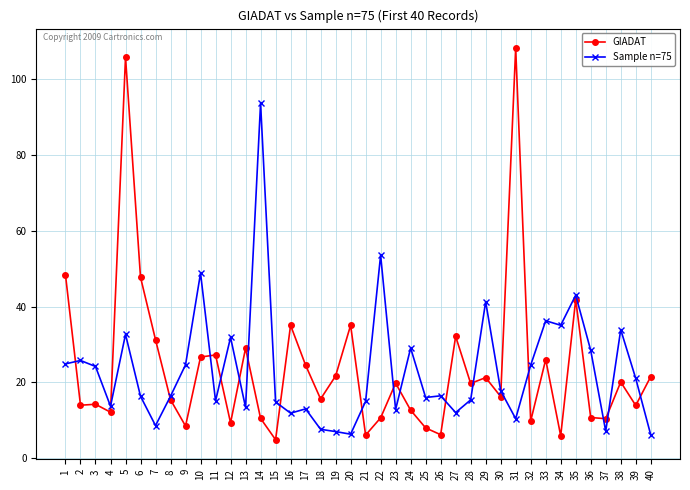

What is the lowest value of the Sample n=75 series?

6.2